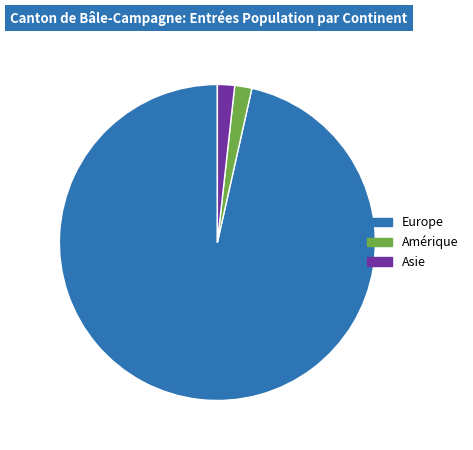

Combined, do Europe and Amérique account for over 50%?

Yes